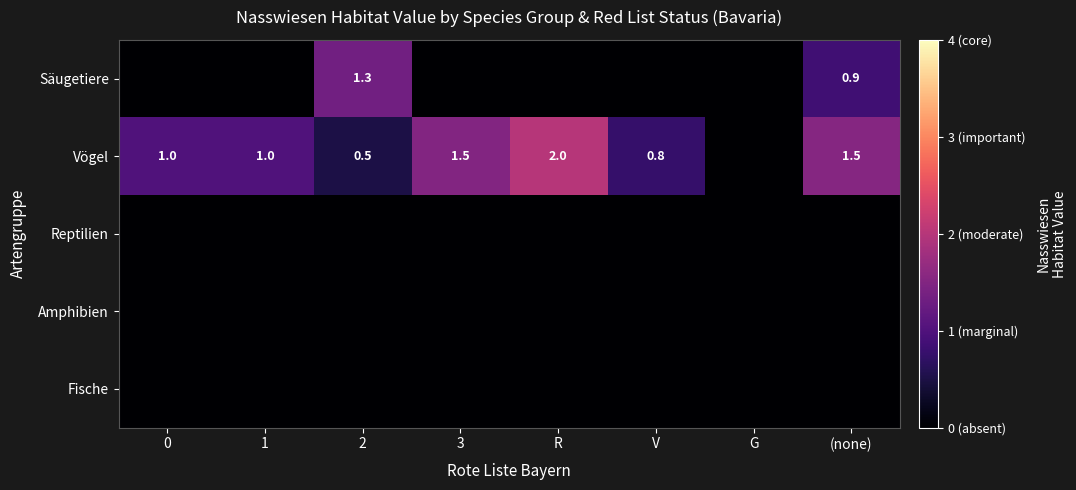

Between 3 and 0, which is larger?

3